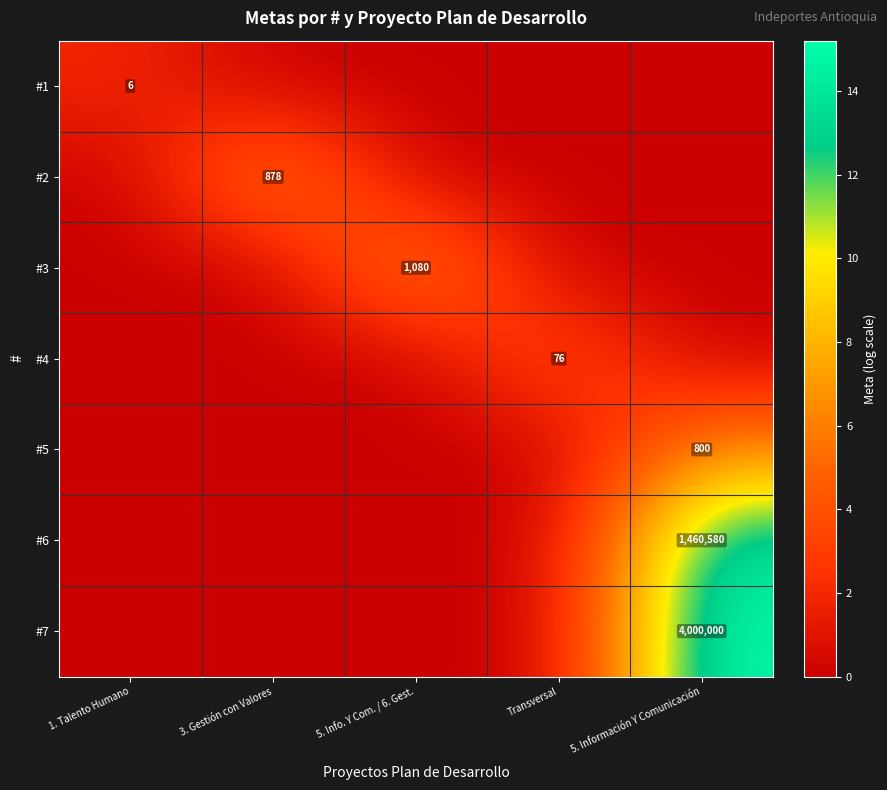

True or false: #3 has a value of 1531 at 5. Info. Y Com. / 6. Gest..

False